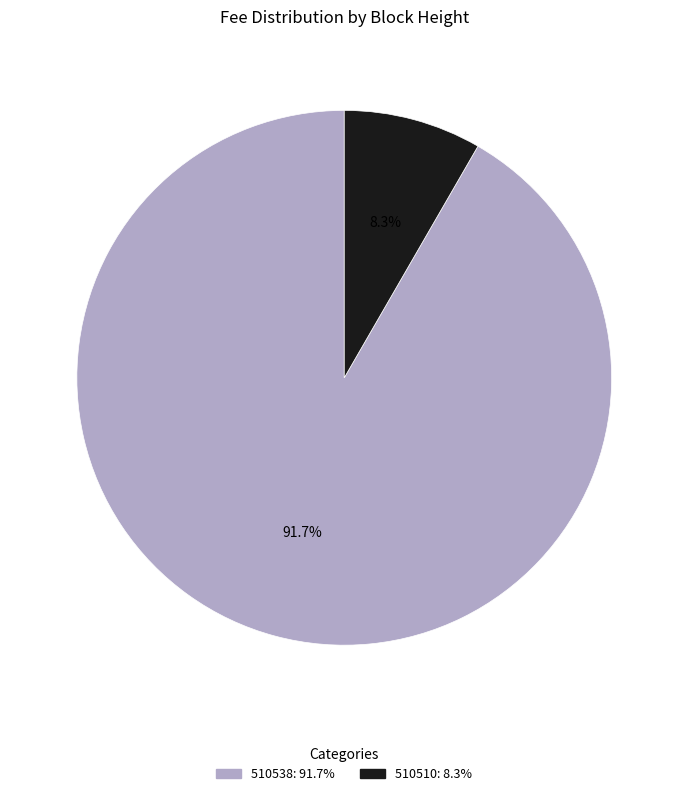

Combined, what portion of the pie is 510510 and 510538?

100.0%